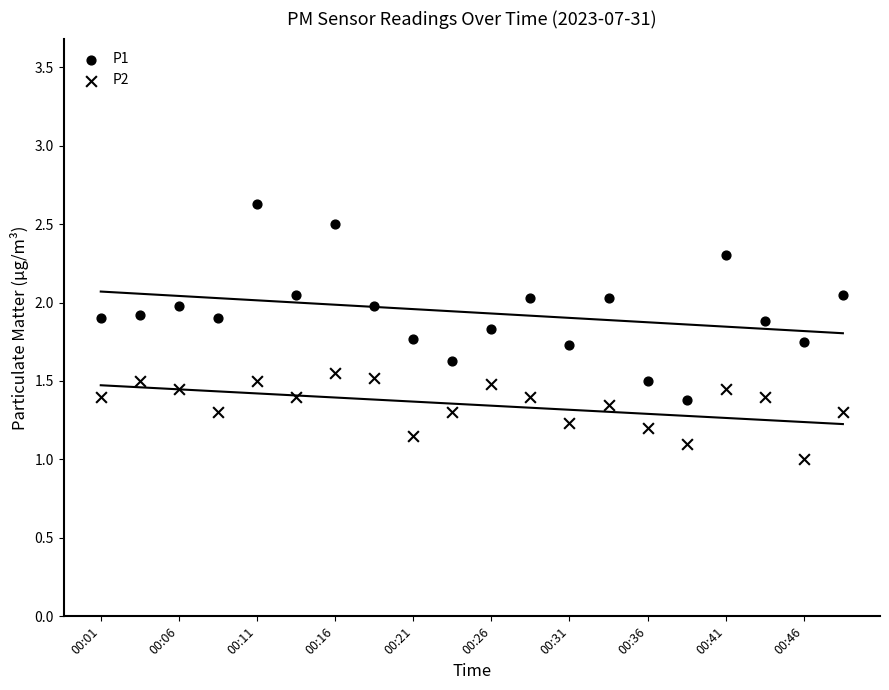

Count the number of points in this scatter plot.

40